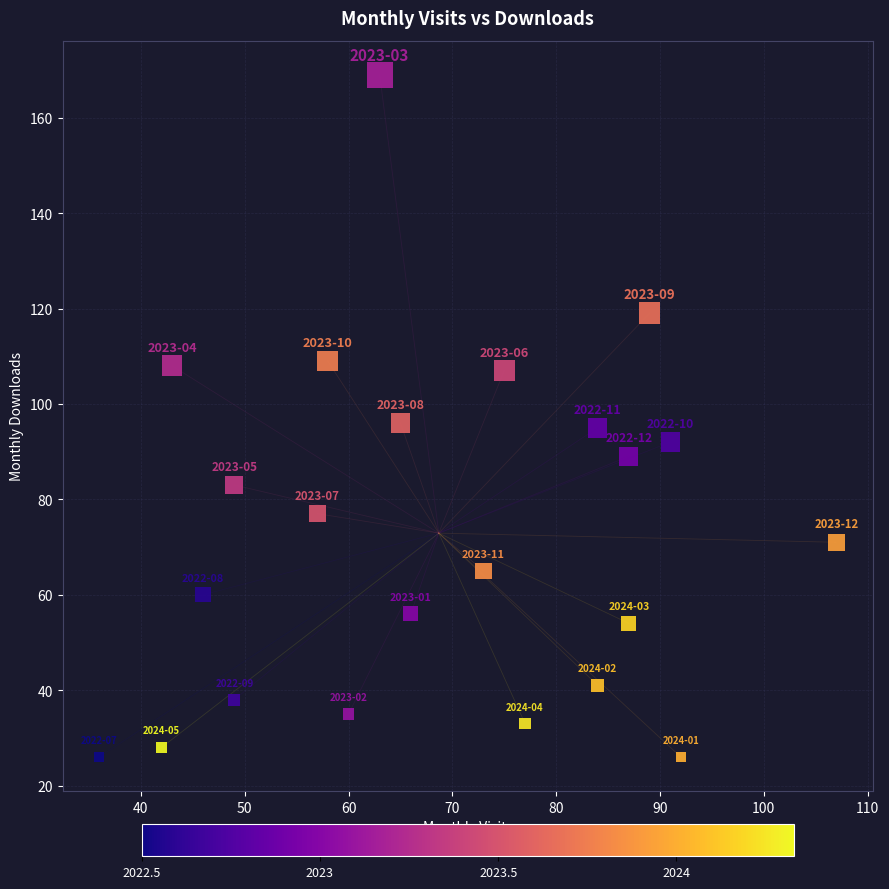

What is the range of X values (max minus min)?

71